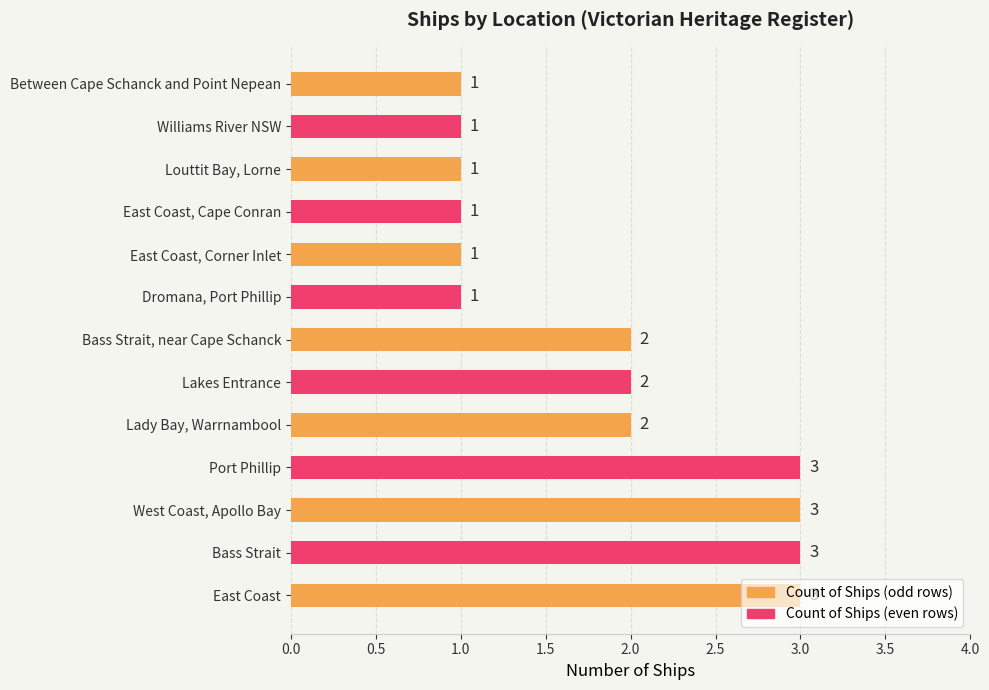

Between East Coast, Cape Conran and East Coast, which is larger?

East Coast